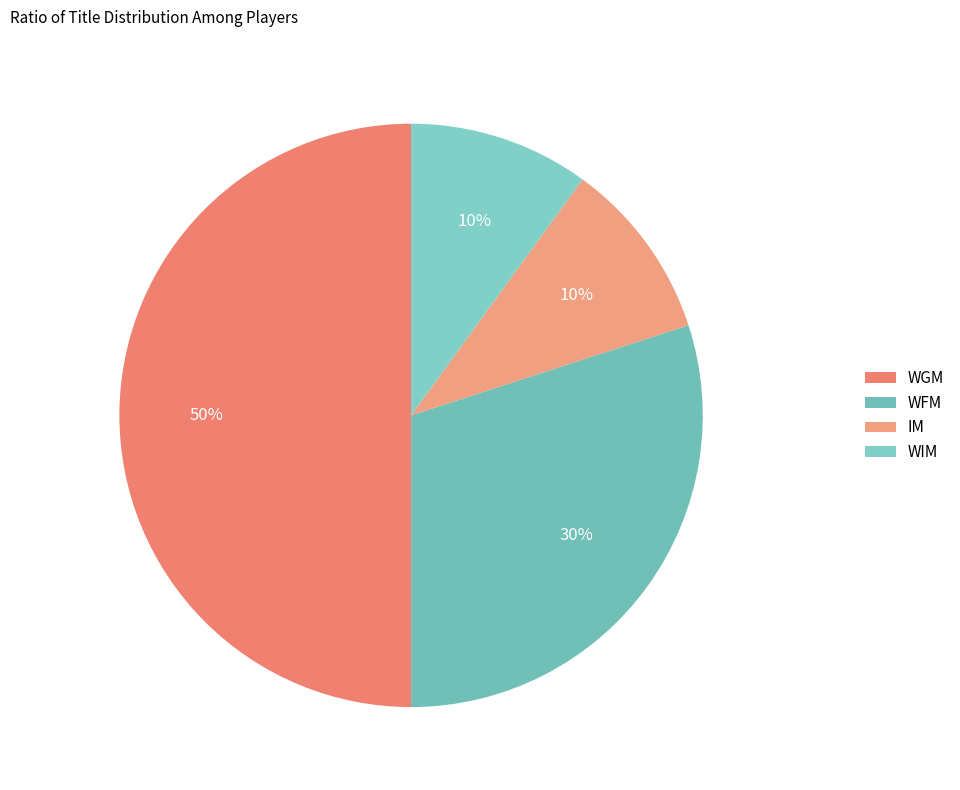

To the nearest percent, what is the difference between the WIM and WFM slice percentages?

20%